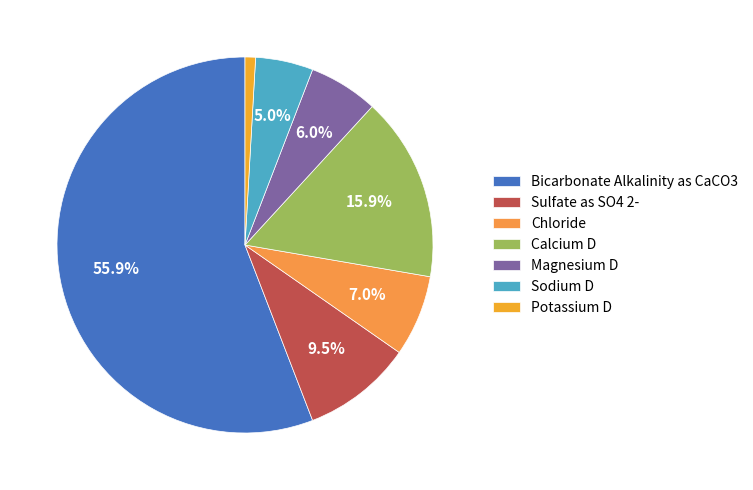

How much of the chart is everything except Calcium D?

84.1%